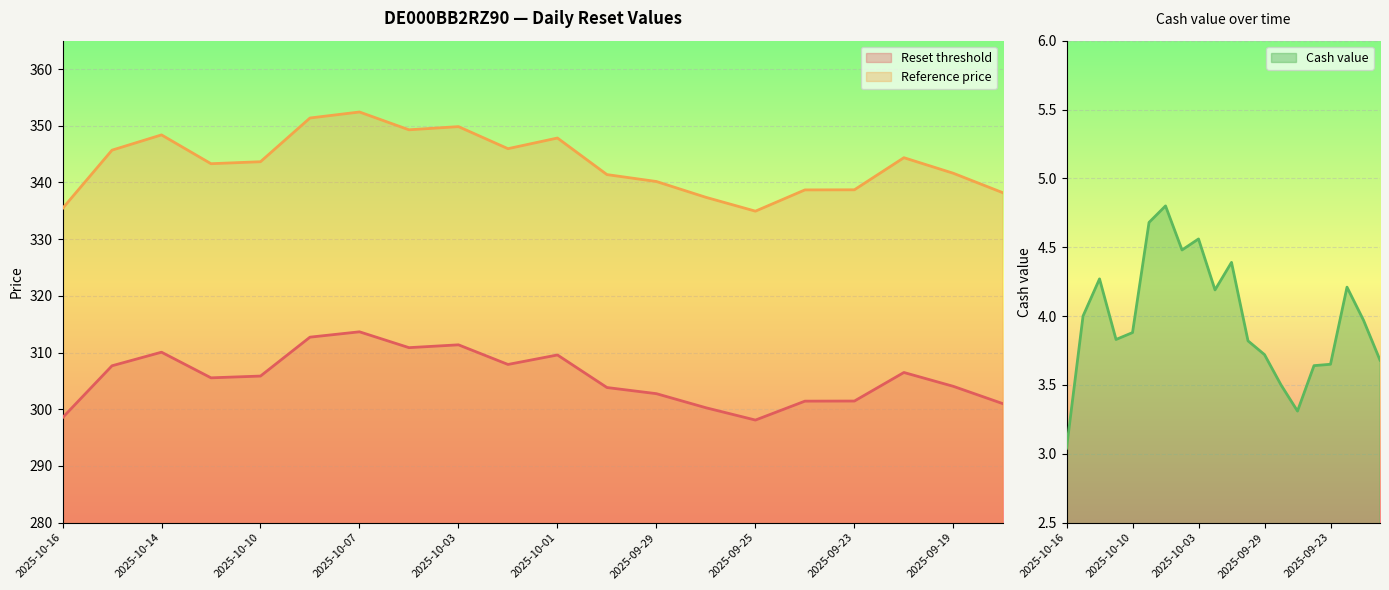

Reading left to right, list all the values displayed in this chart.

Reset threshold: 2025-10-16=298.5	2025-10-15=307.7	2025-10-14=310.1	2025-10-13=305.5	2025-10-10=305.8	2025-10-08=312.7	2025-10-07=313.7	2025-10-06=310.9	2025-10-03=311.4	2025-10-02=307.9	2025-10-01=309.6	2025-09-30=303.8	2025-09-29=302.7	2025-09-26=300.3	2025-09-25=298.1	2025-09-24=301.4	2025-09-23=301.4	2025-09-22=306.5	2025-09-19=304.0	2025-09-18=301.0
Reference price: 2025-10-16=335.4	2025-10-15=345.7	2025-10-14=348.4	2025-10-13=343.3	2025-10-10=343.6	2025-10-08=351.4	2025-10-07=352.4	2025-10-06=349.3	2025-10-03=349.8	2025-10-02=345.9	2025-10-01=347.8	2025-09-30=341.4	2025-09-29=340.2	2025-09-26=337.4	2025-09-25=334.9	2025-09-24=338.7	2025-09-23=338.7	2025-09-22=344.4	2025-09-19=341.6	2025-09-18=338.2
Cash value: 2025-10-16=3.0	2025-10-15=4.0	2025-10-14=4.3	2025-10-13=3.8	2025-10-10=3.9	2025-10-08=4.7	2025-10-07=4.8	2025-10-06=4.5	2025-10-03=4.6	2025-10-02=4.2	2025-10-01=4.4	2025-09-30=3.8	2025-09-29=3.7	2025-09-26=3.5	2025-09-25=3.3	2025-09-24=3.6	2025-09-23=3.6	2025-09-22=4.2	2025-09-19=4.0	2025-09-18=3.7